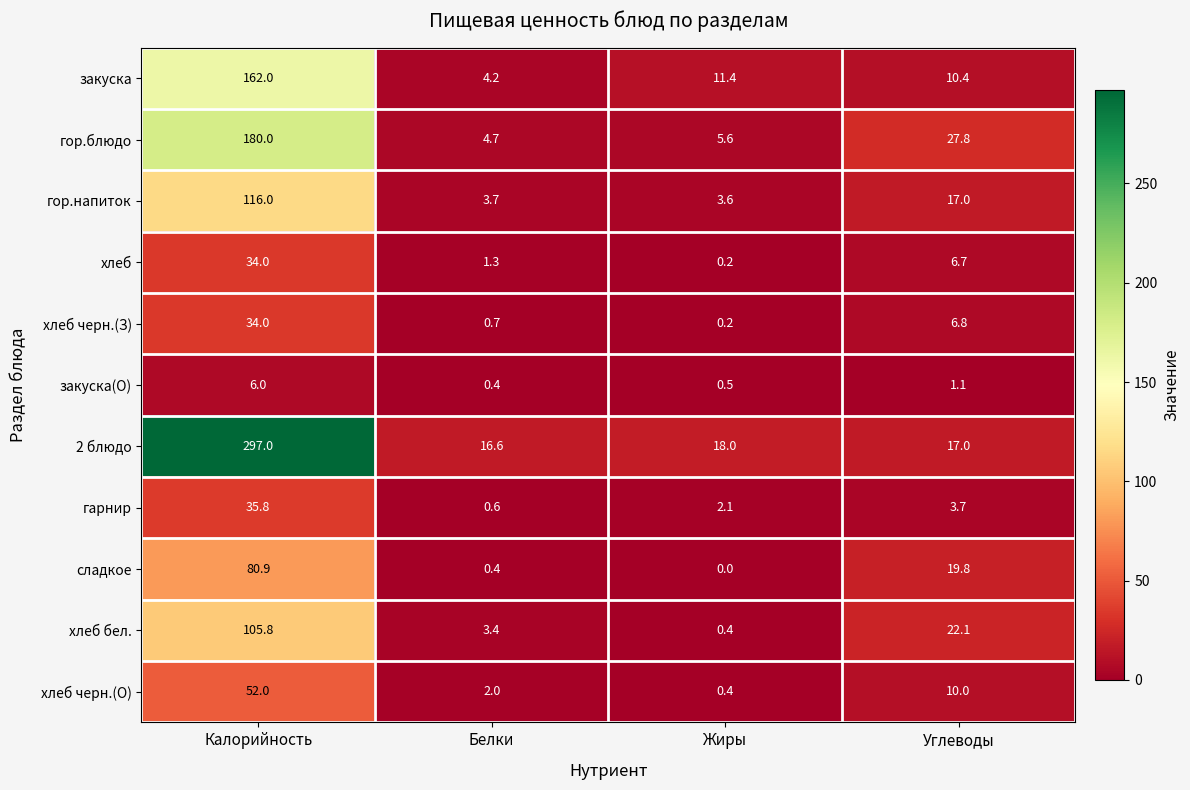

Which label corresponds to the largest value in the chart?

Калорийность